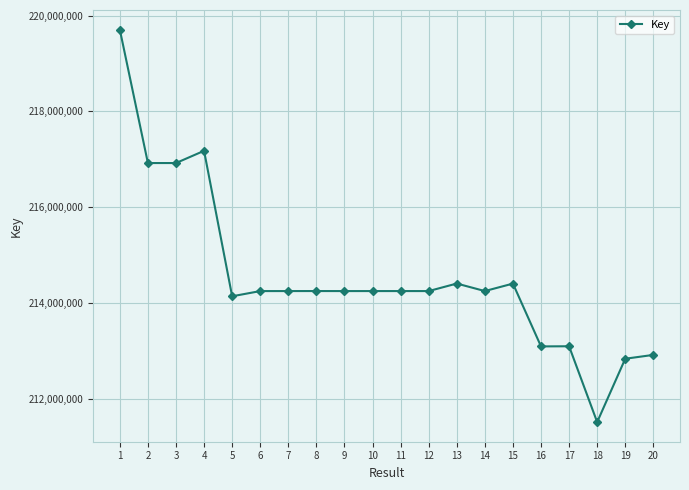

What is the value of the 10th point from the left?

214248925